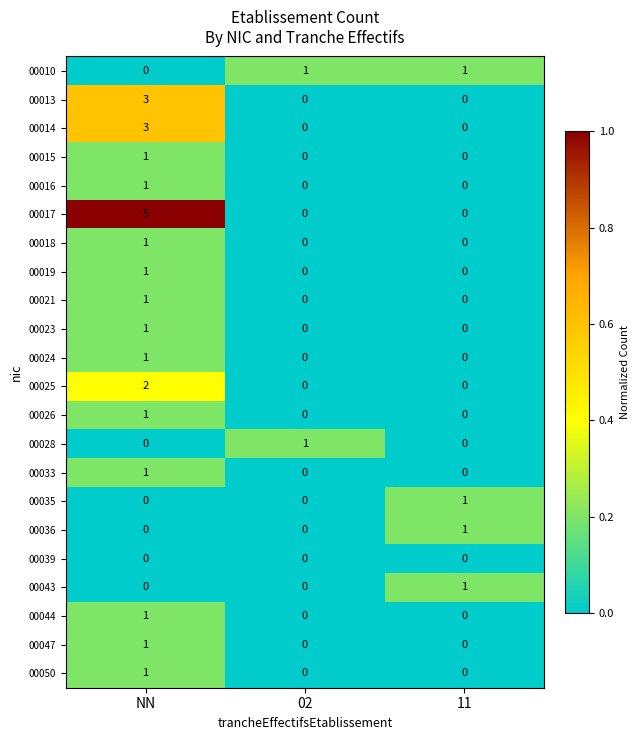

Count the 00023 values in the range 0 to 1.

3